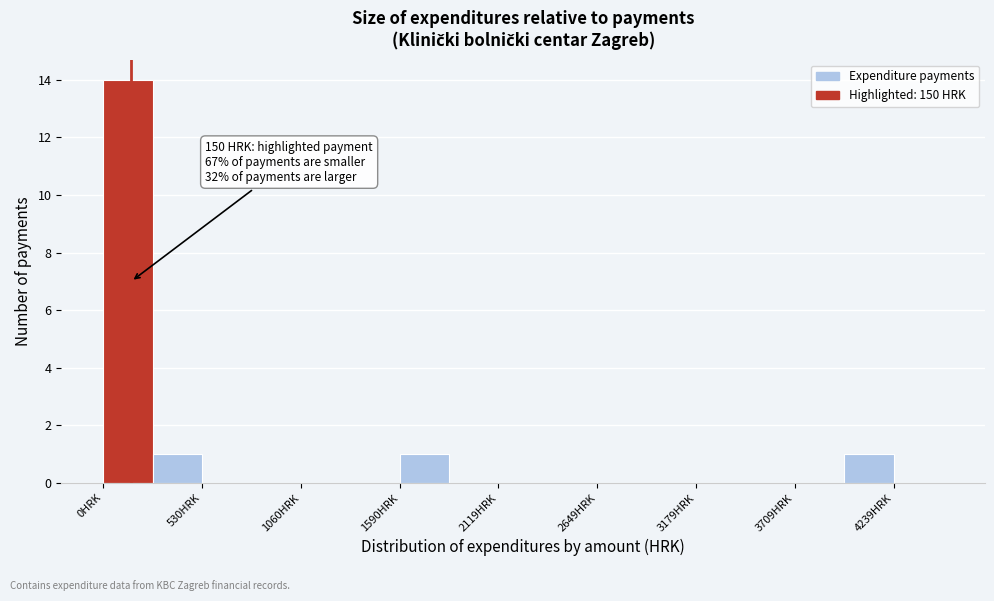

Read against the x-axis, roughly where is the centre of the tallest bar?

100